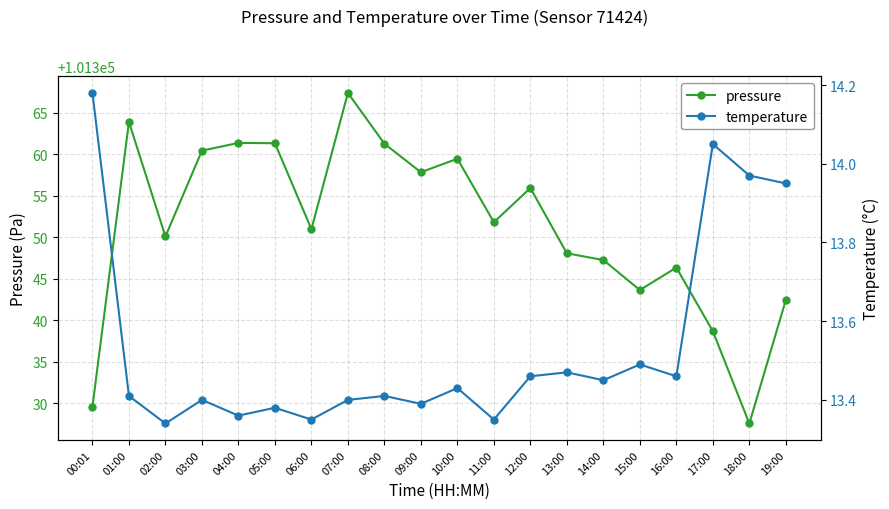

What value does the pressure series have at 03:00?

101360.4